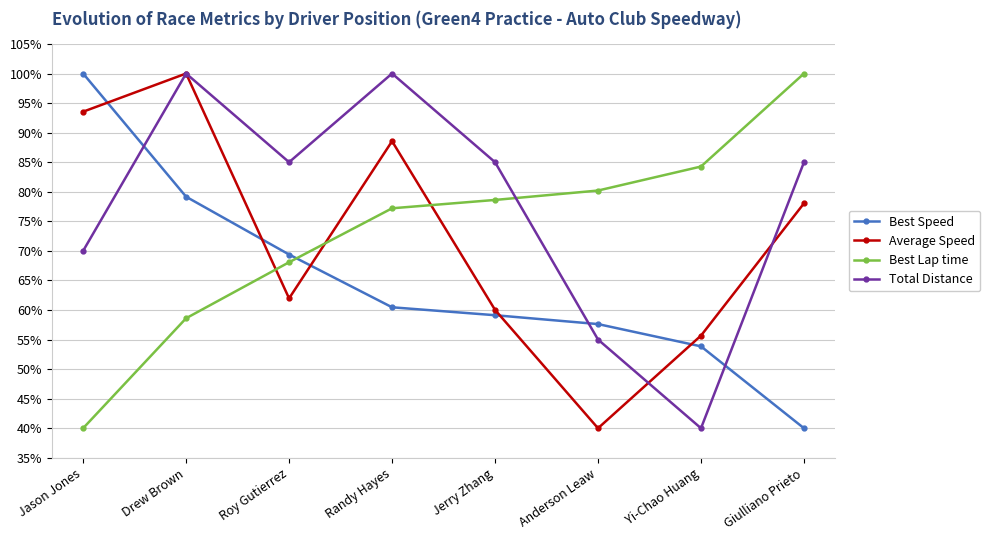

How many interior local peaks does the Average Speed series have?

2